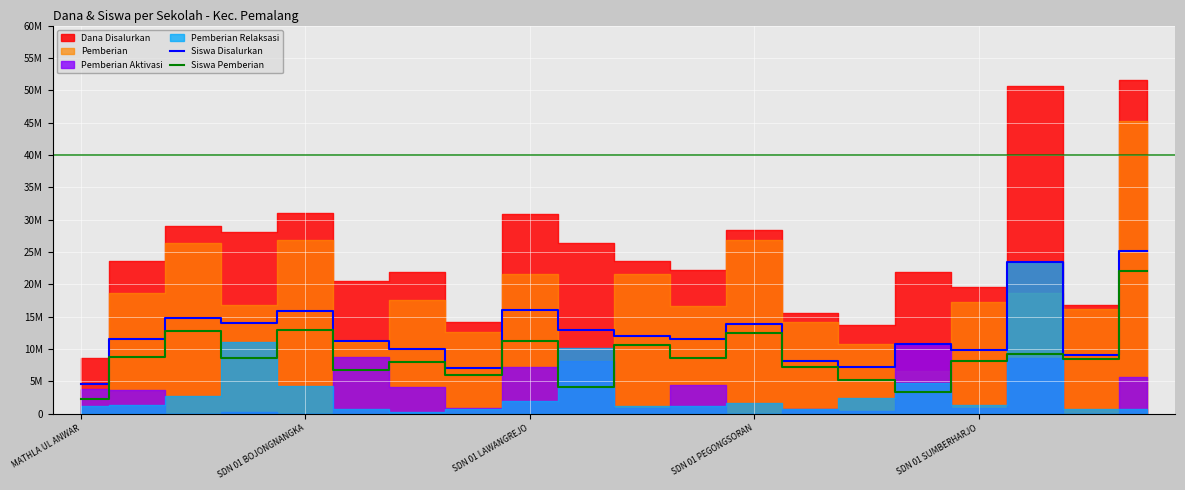

Which category has the lowest value in the Siswa Pemberian series?

MATHLA UL ANWAR